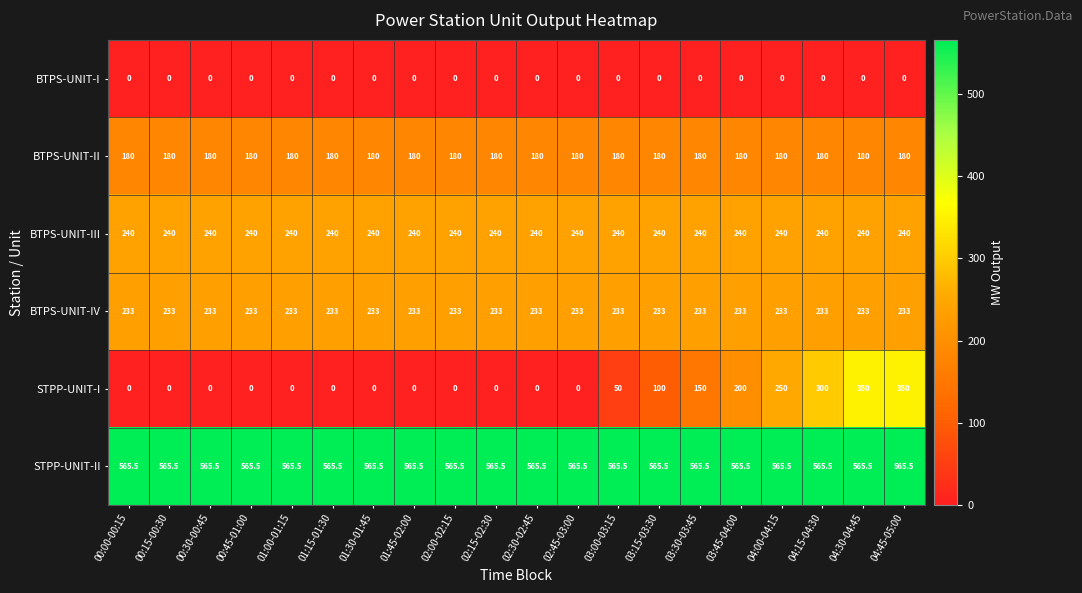

What is the sum of the BTPS-UNIT-III values at 02:45-03:00 and 03:15-03:30?

480.0